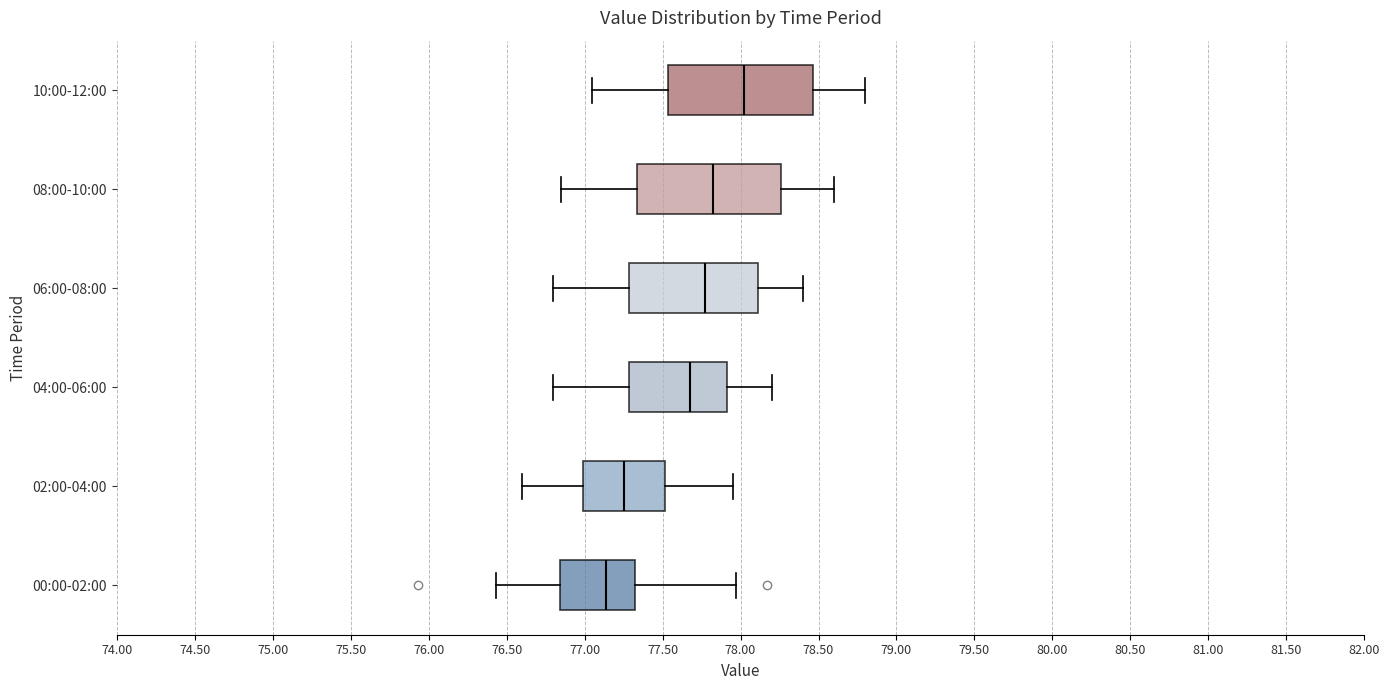

Reading bottom to top, read every box against the x-axis: the position of its median line, the range the box covers, and the ends of its whiskers. The values are not printed on the chart, so give them approximately, as read against the axis.

00:00-02:00: median 77.15, box 76.85 to 77.30, whiskers 76.45 to 77.95
02:00-04:00: median 77.25, box 77.00 to 77.50, whiskers 76.60 to 77.95
04:00-06:00: median 77.70, box 77.30 to 77.90, whiskers 76.80 to 78.20
06:00-08:00: median 77.80, box 77.30 to 78.10, whiskers 76.80 to 78.40
08:00-10:00: median 77.85, box 77.35 to 78.25, whiskers 76.85 to 78.60
10:00-12:00: median 78.05, box 77.55 to 78.45, whiskers 77.05 to 78.80